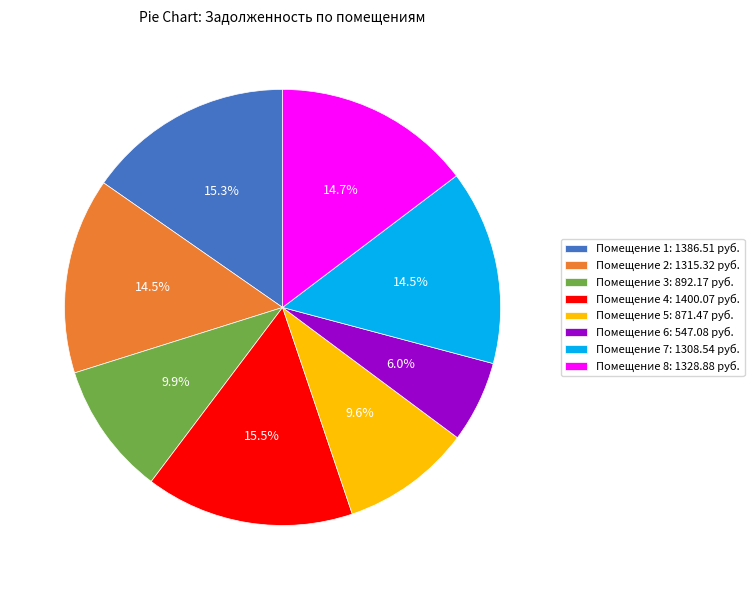

Approximately how many times larger is the value at Помещение 4: 1400.07 руб. compared to Помещение 6: 547.08 руб.?

2.6